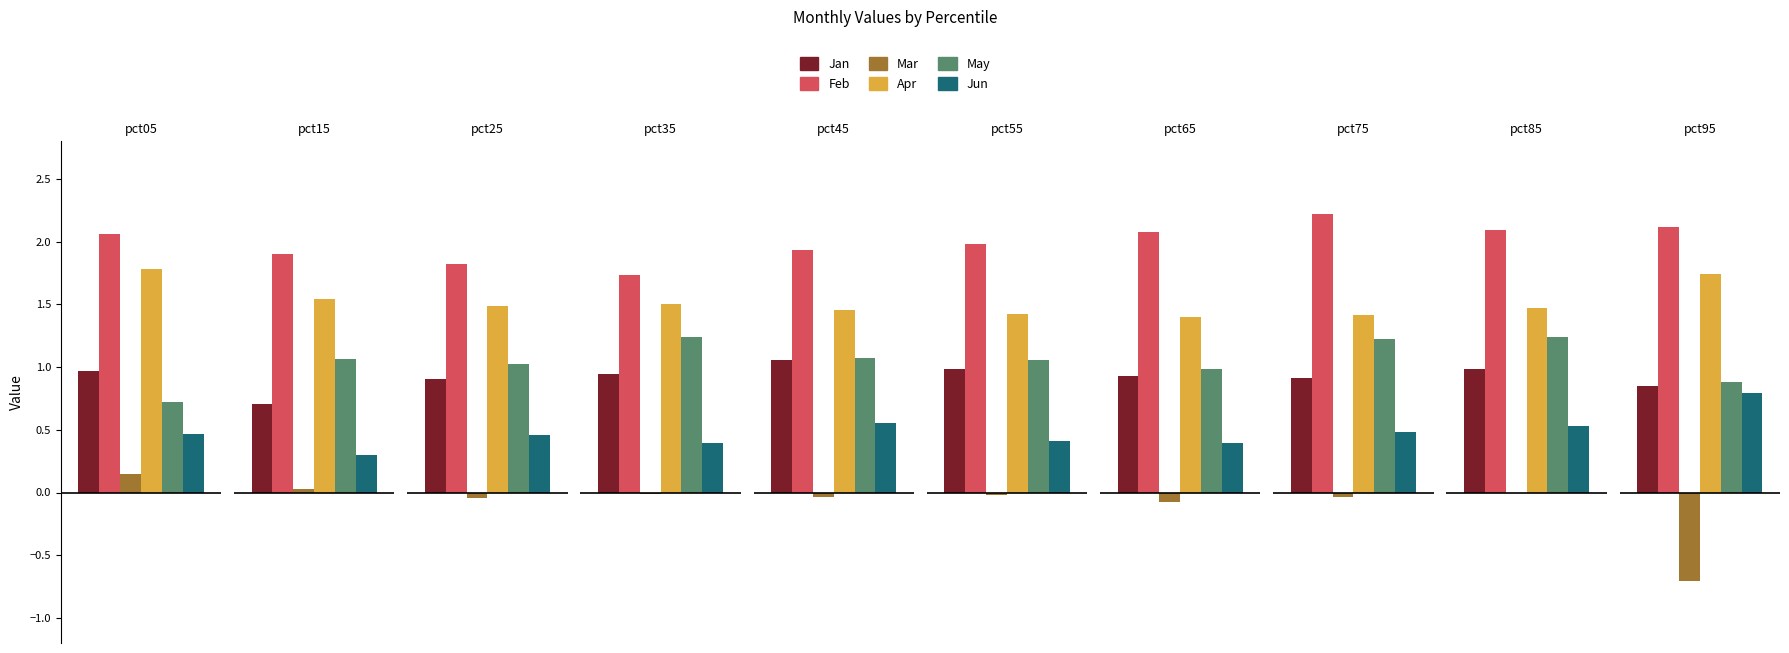

How many values in Mar are above zero?

2